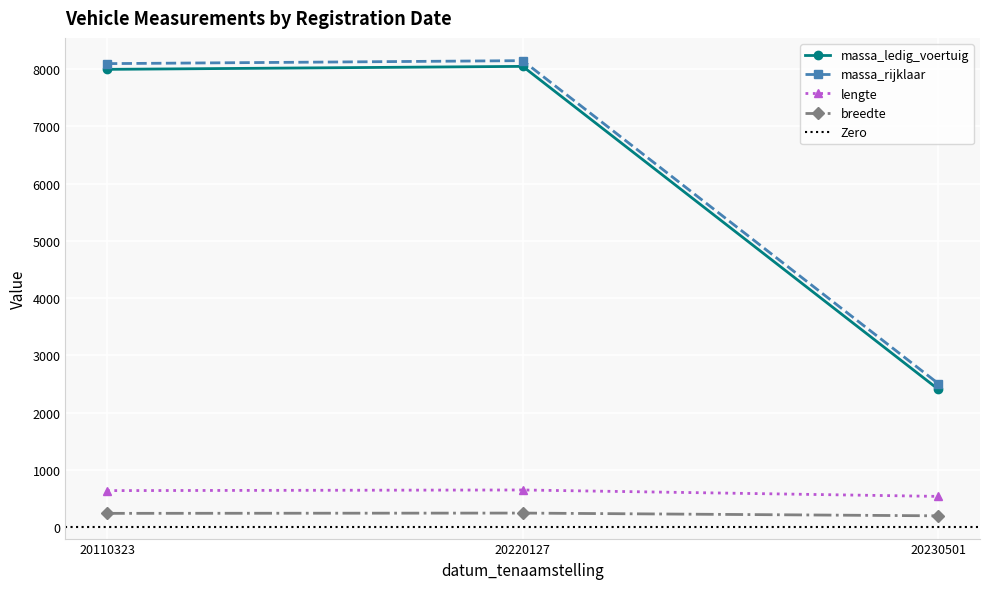

At which label does lengte first exceed 642?

20220127